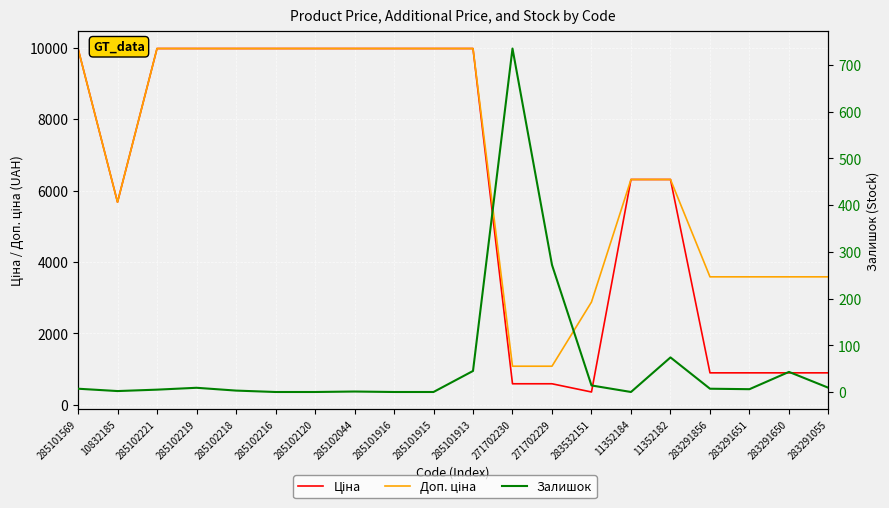

Which series has the largest total across all categories?

Доп. ціна